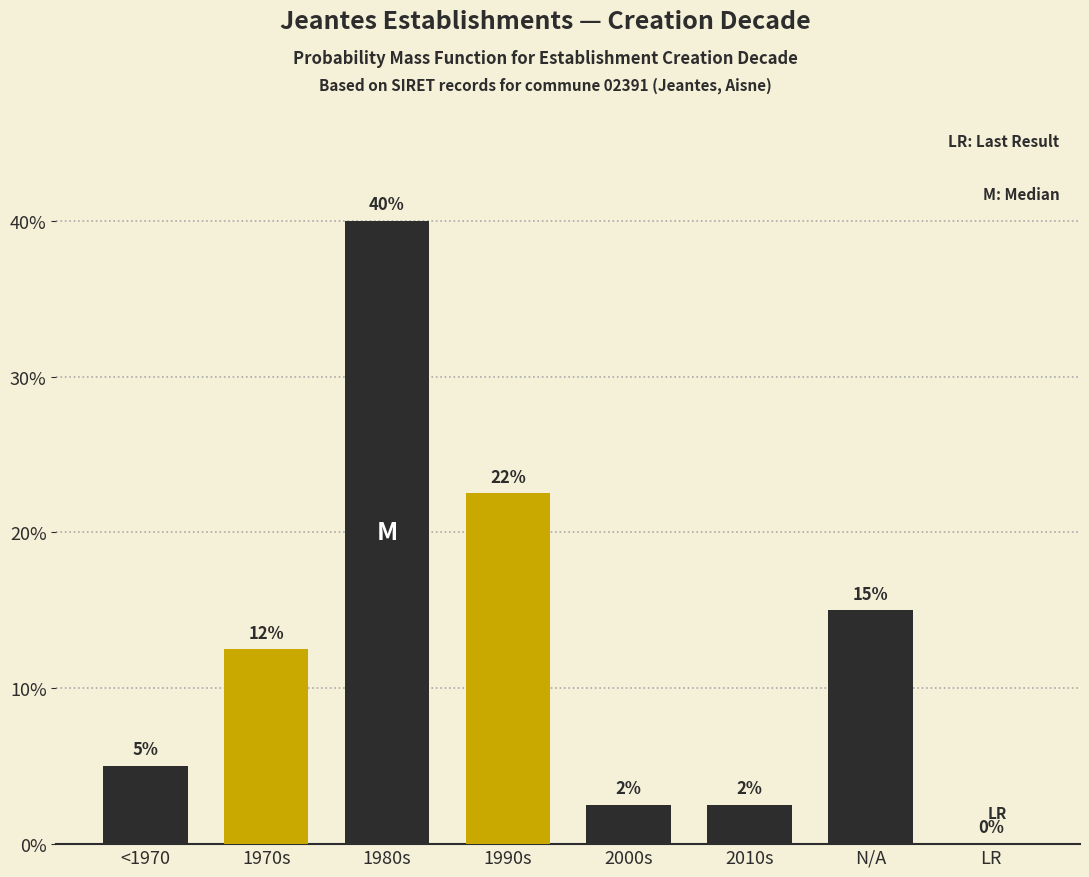

At which label is the value closest to 20?

1990s